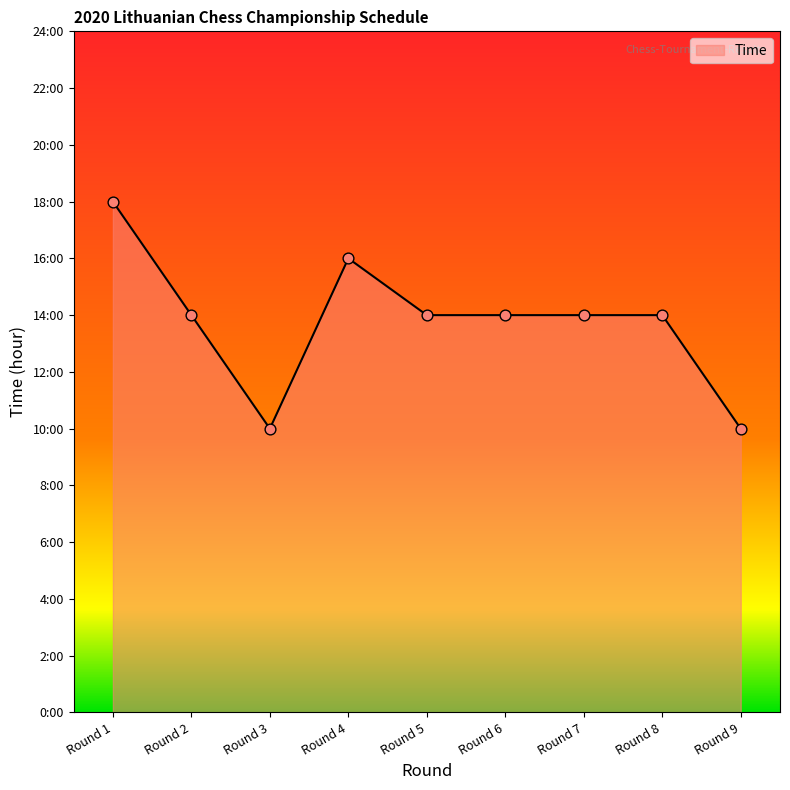

Approximately how many times larger is the value at Round 7 compared to Round 2?

1.0